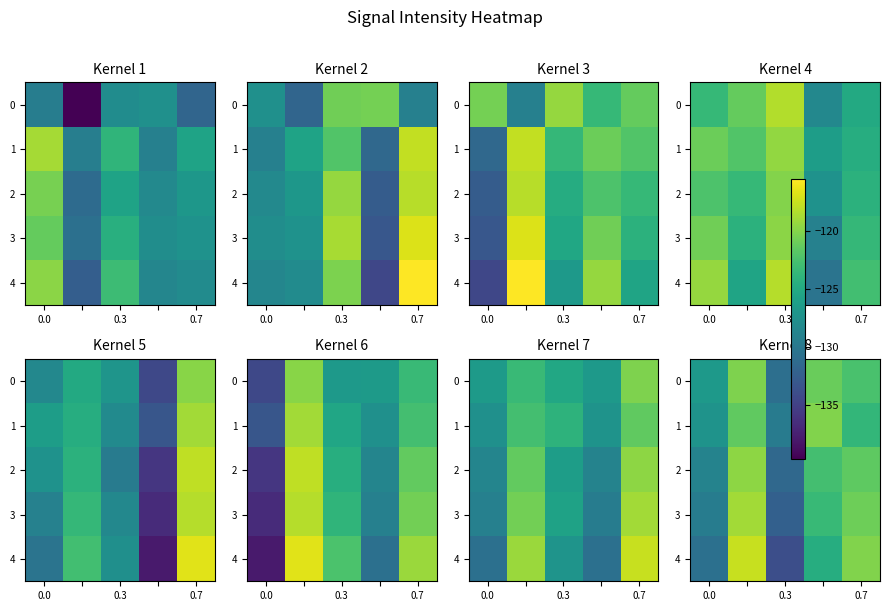

What is the spread (max minus min) of values at 3?

4.5